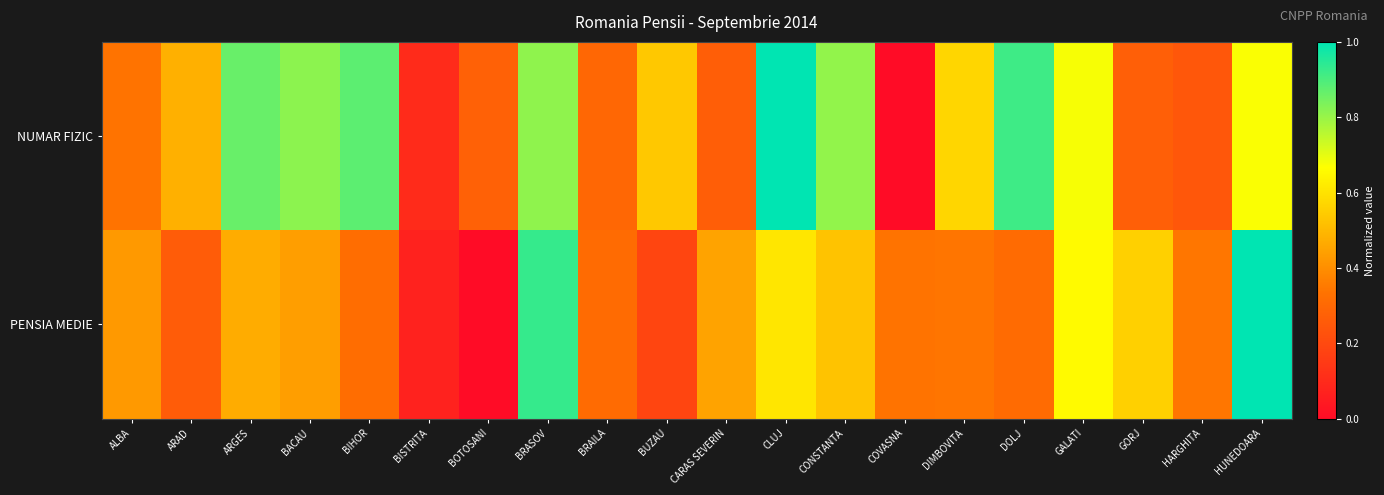

Which category has the highest value across all series?

CLUJ